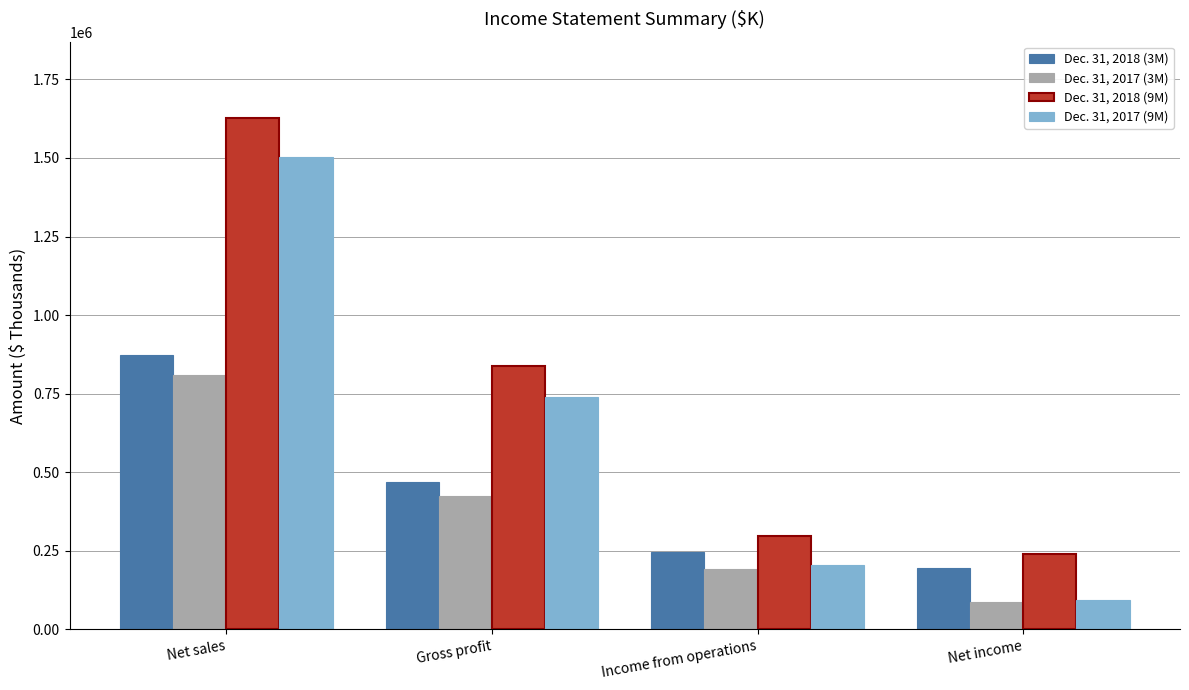

What is the spread (max minus min) of values at Net sales?

815829